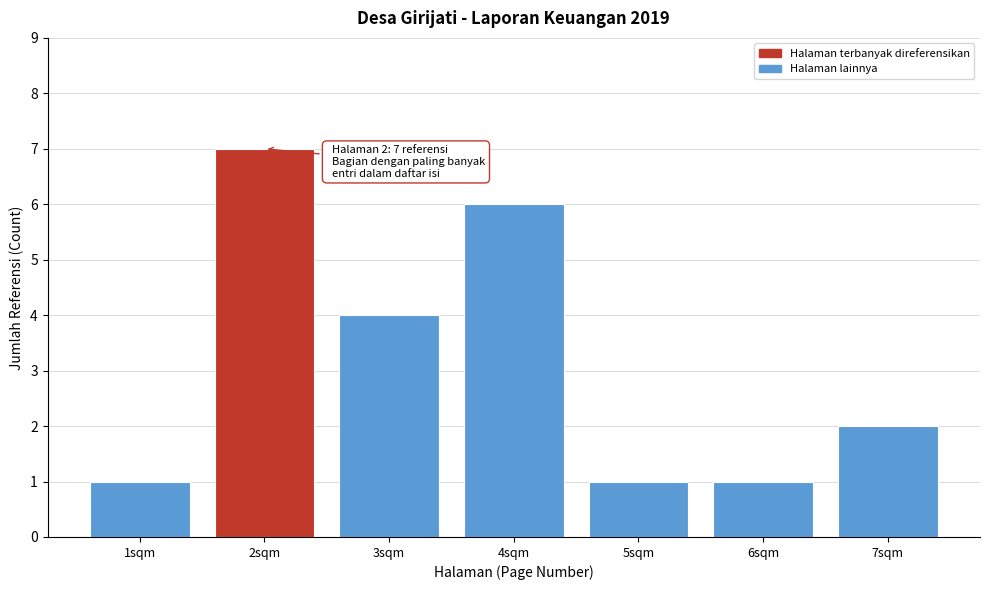

Which range on the x-axis has the tallest bar?

1.5 to 2.5